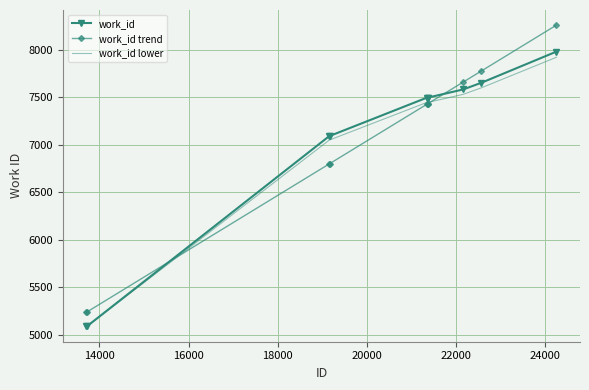

Which series ends up on top after the final intersection of work_id trend and work_id lower?

work_id trend